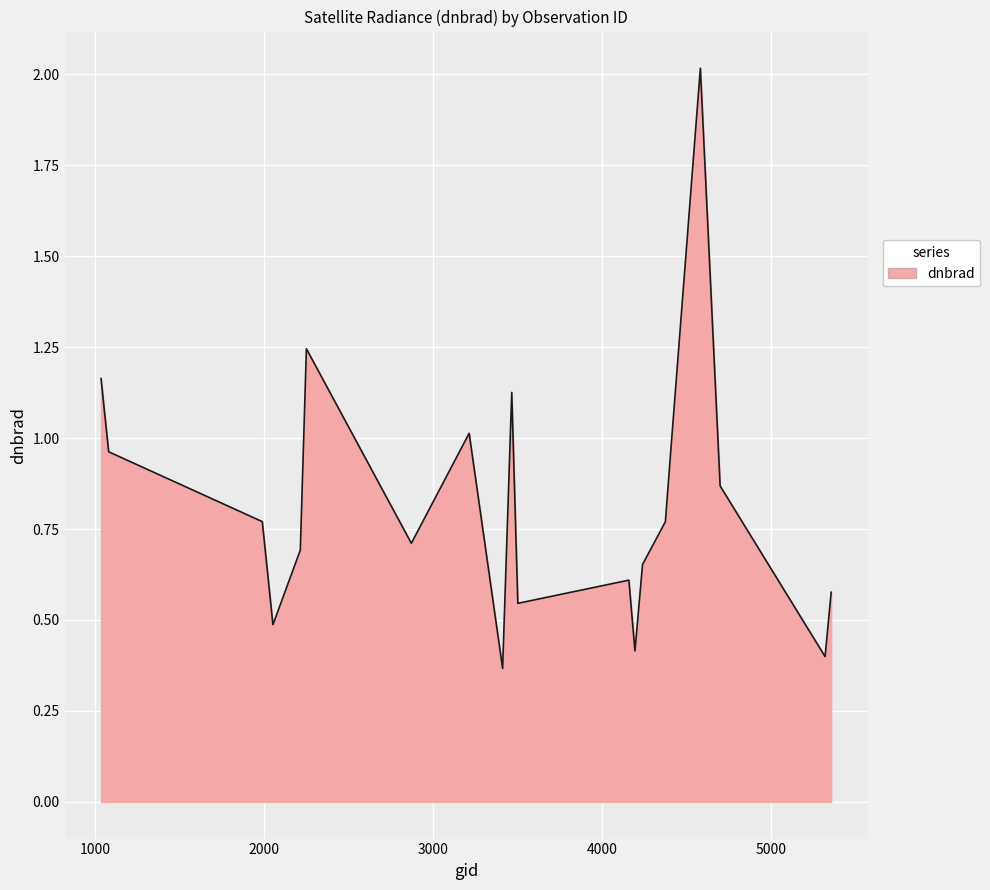

What is the difference between the maximum and minimum values?

1.6